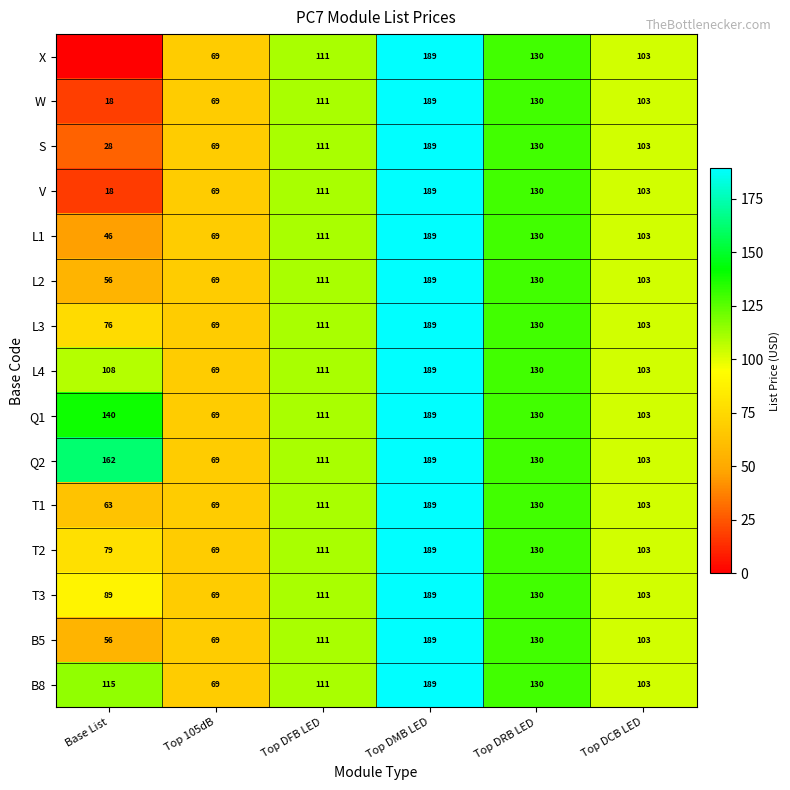

What is the greatest value displayed?

189.4